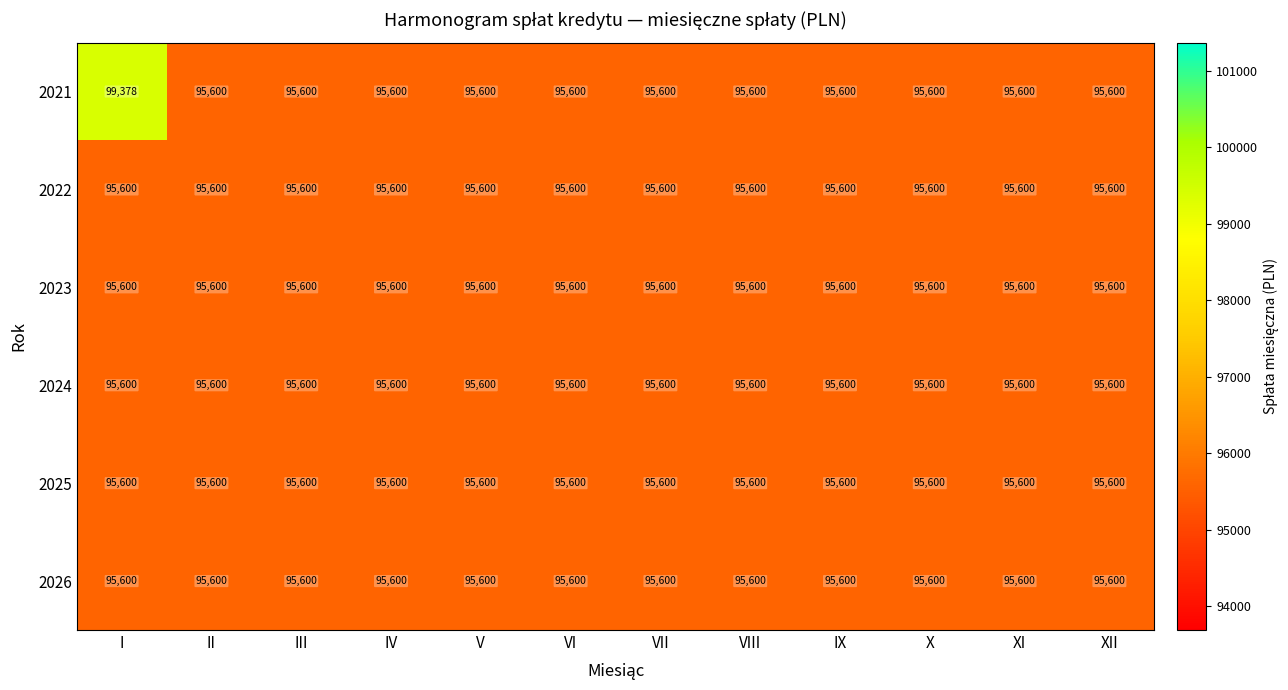

What is the minimum value shown in the chart?

95600